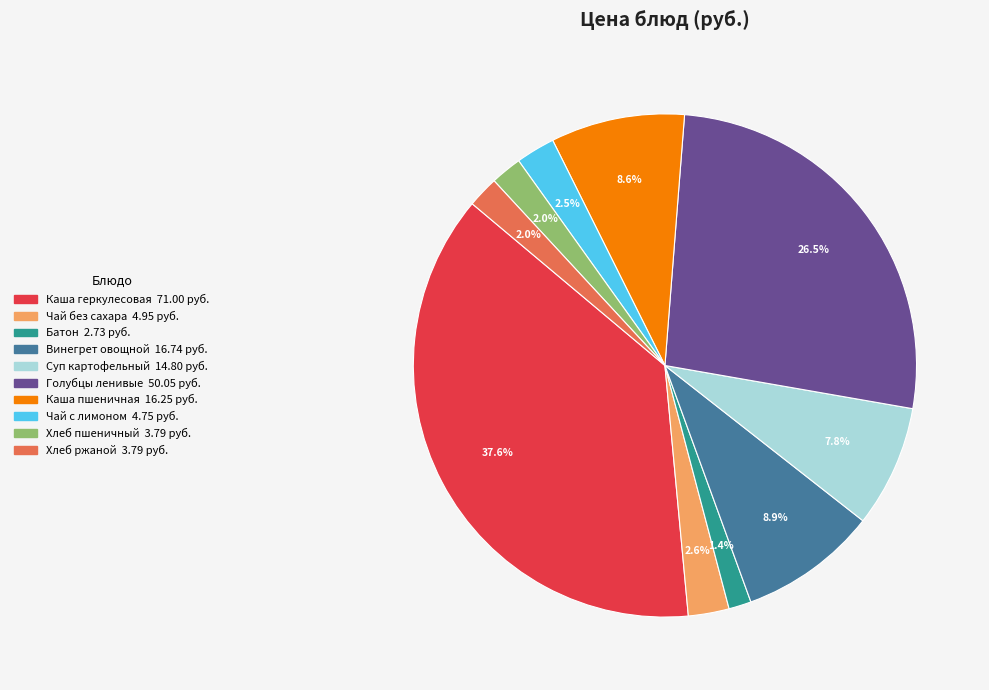

Does any single category account for the majority?

No